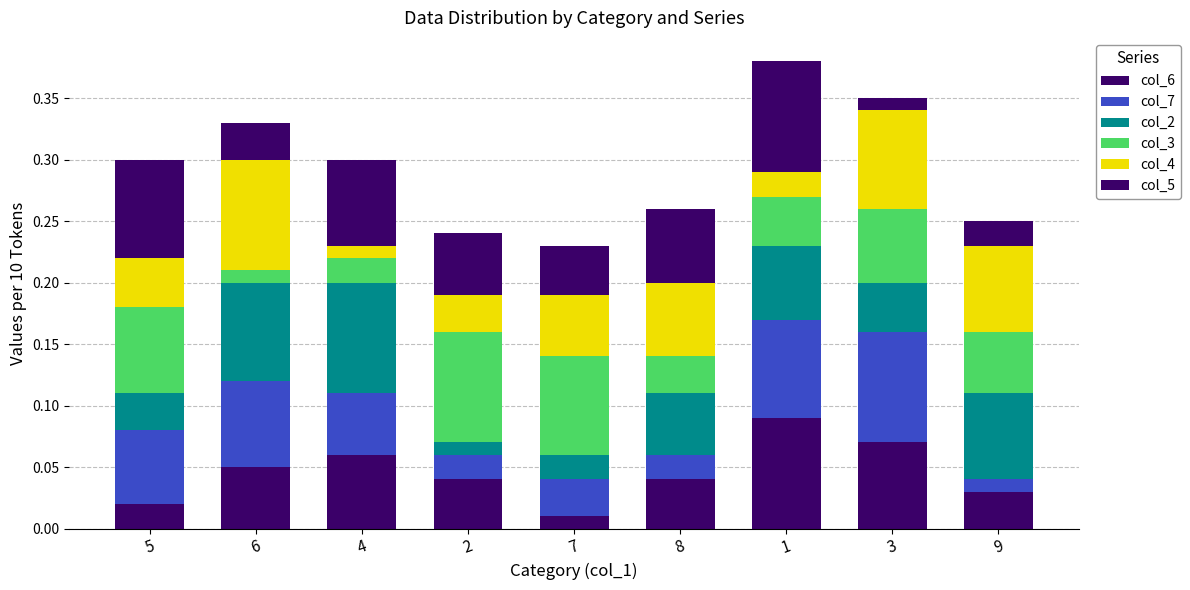

How many col_7 values are between 0 and 1?

9